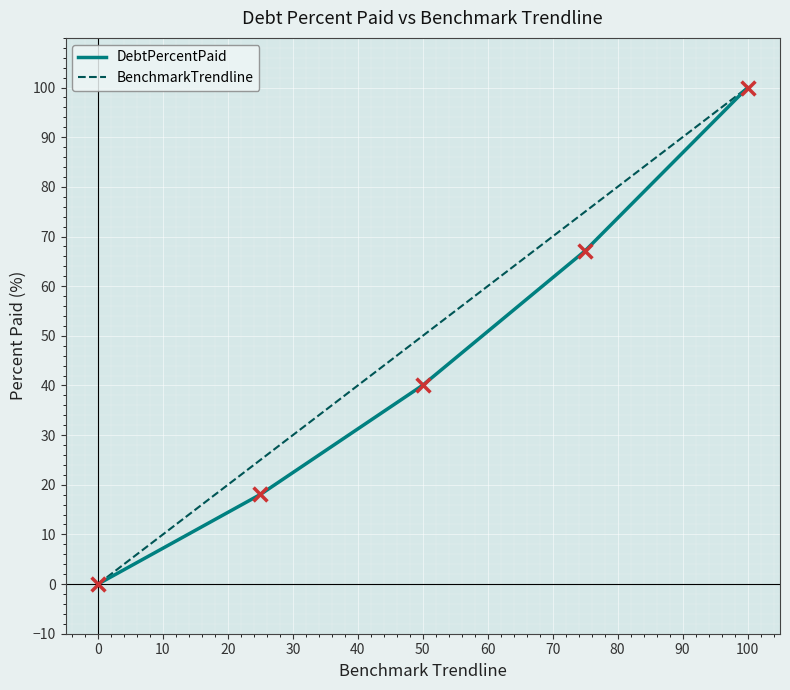

What is the highest value of the BenchmarkTrendline series?

100.0